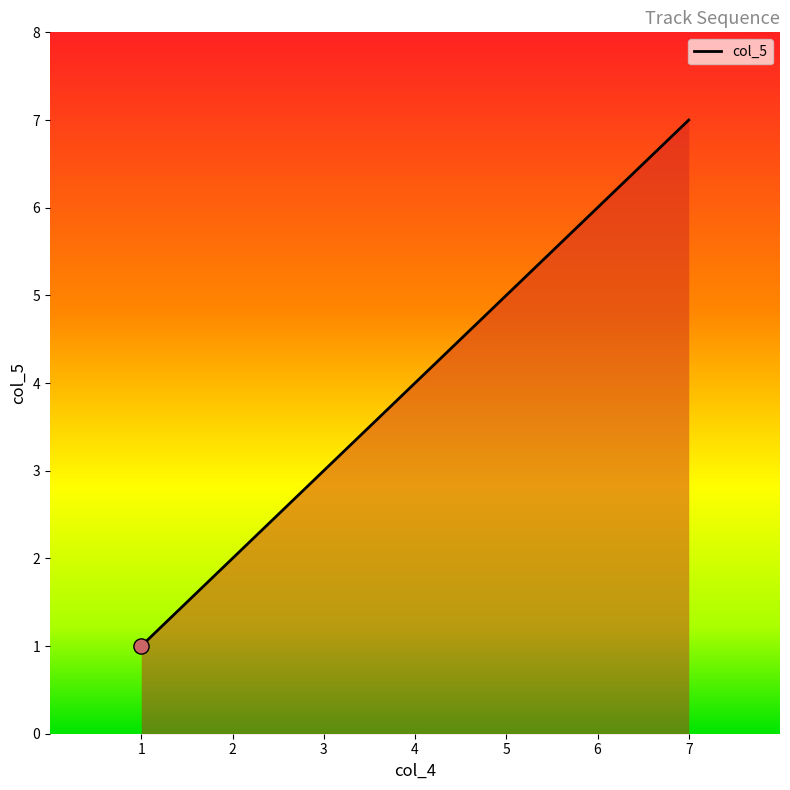

What is the change in value from 5 to 7?

+2